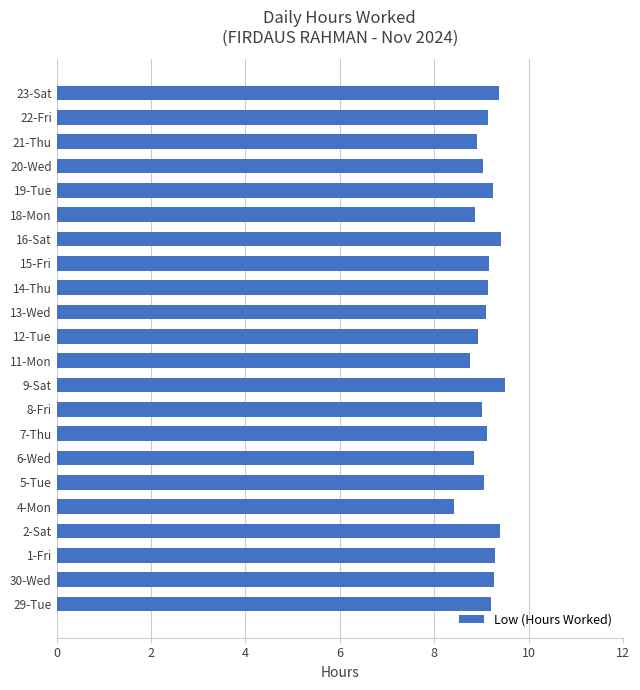

What is the change in value from 4-Mon to 13-Wed?

+0.7